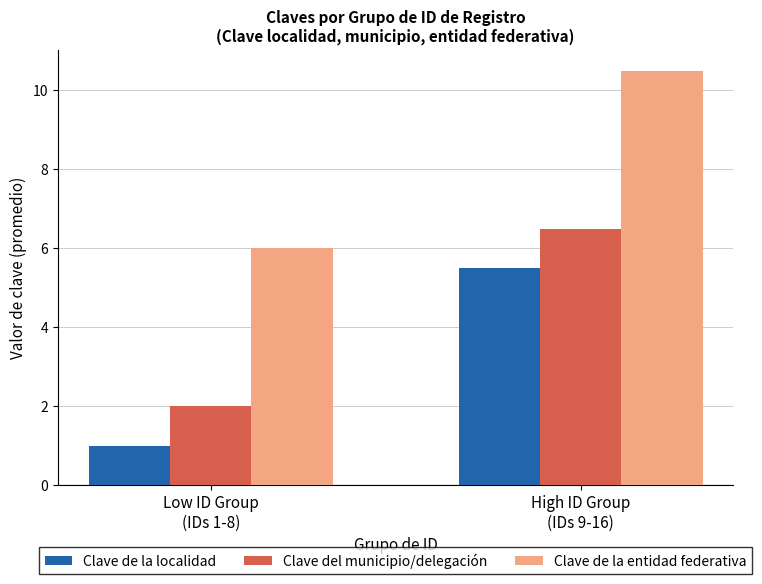

At which category does the chart reach its peak across all series?

High ID Group
(IDs 9-16)